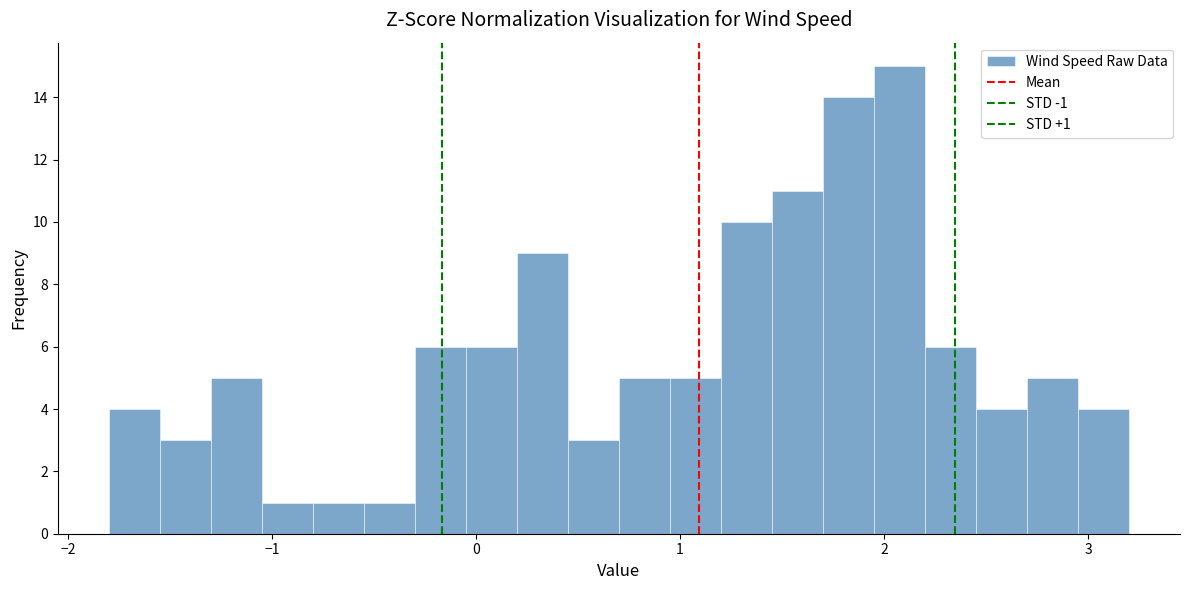

Around what value on the x-axis is the tallest bar? Give the approximate position of its centre, as read against the axis.

2.1